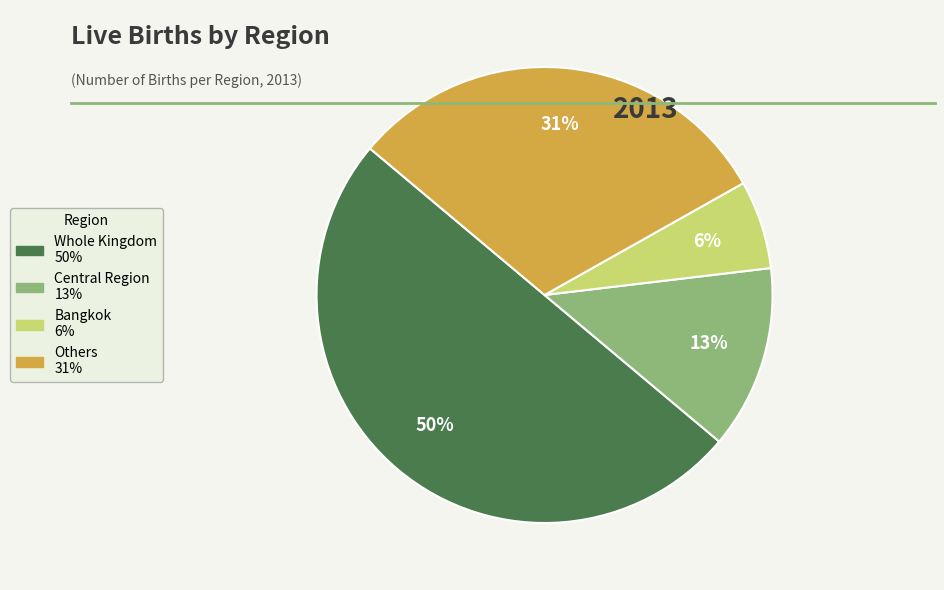

To the nearest percent, what is the average slice percentage?

25%